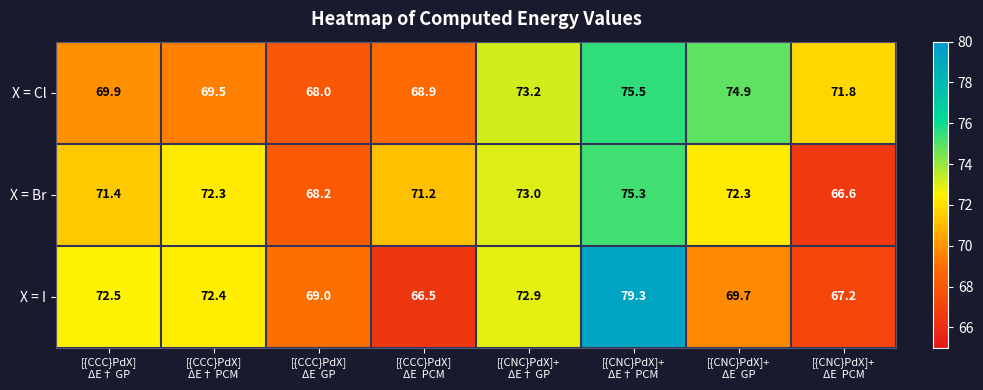

What is the spread (max minus min) of values at [{CCC}PdX]
ΔE† GP?

2.6